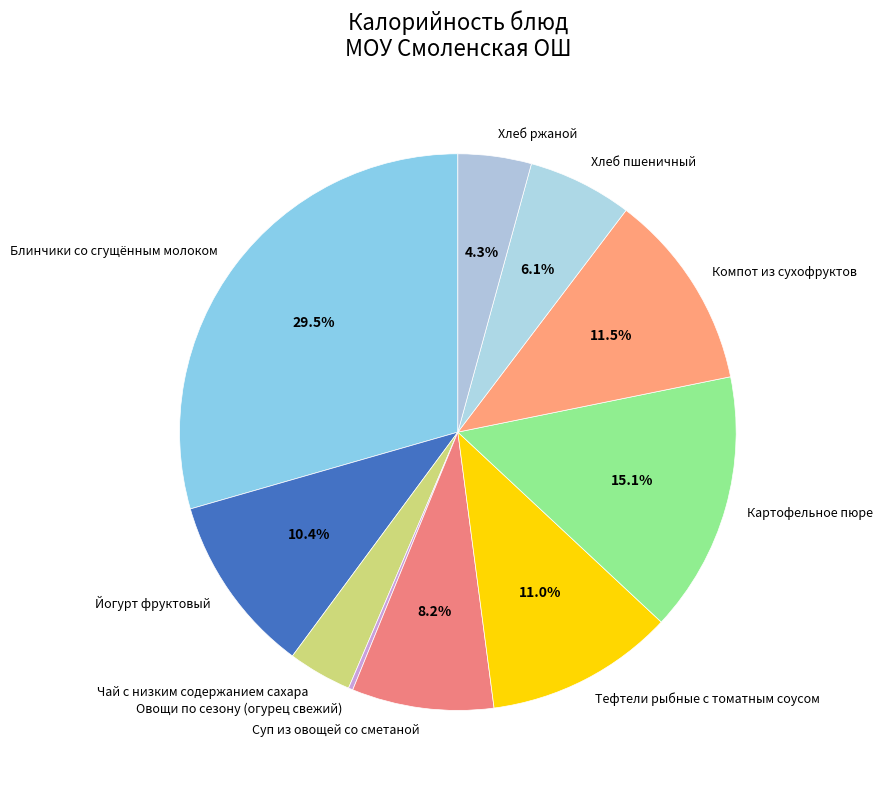

Combined, what portion of the pie is Картофельное пюре and Блинчики со сгущённым молоком?

44.6%